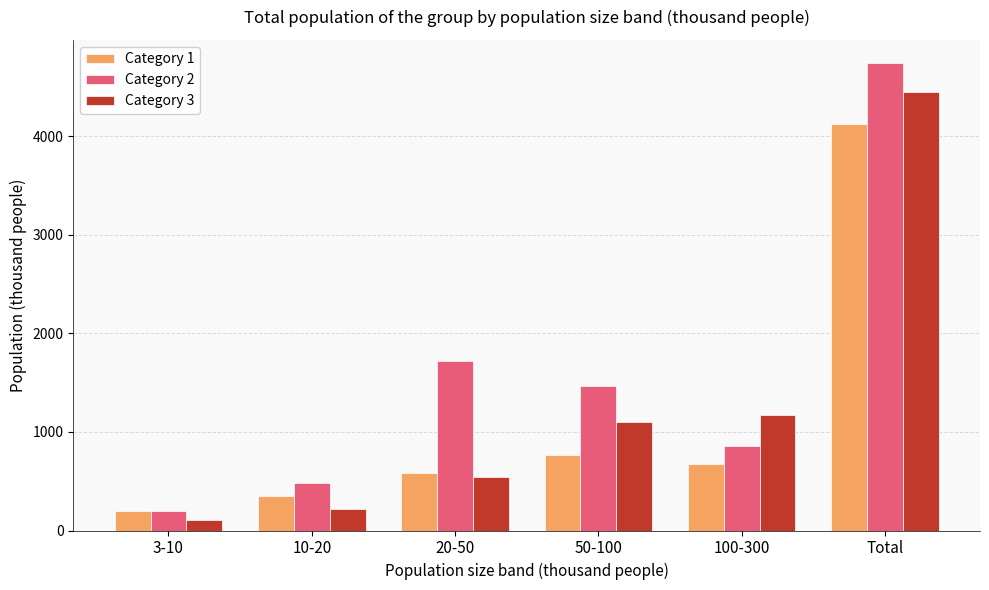

Reading left to right, transcribe all the data shown in this chart.

Category 1: 196.4	348.4	580.9	764.9	670.9	4125.6
Category 2: 202.4	478.3	1719.8	1470.3	859.7	4738.8
Category 3: 102.8	213.8	546.2	1095.7	1168.8	4450.0